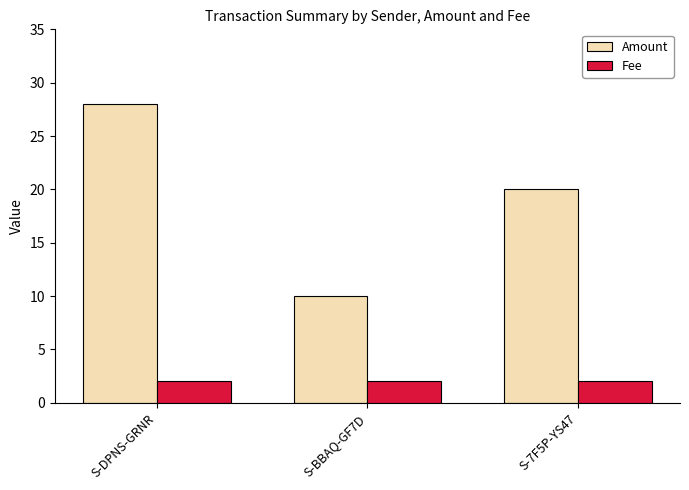

What is the difference between the Amount values at S-7F5P-YS47 and S-BBAQ-GF7D?

10